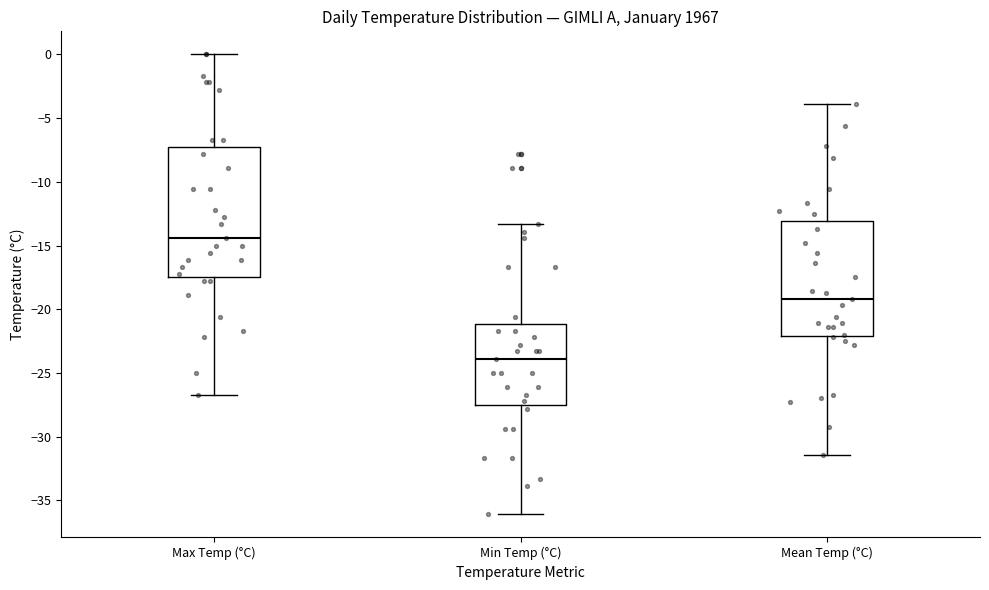

Reading left to right, transcribe this box plot: for each box, give where its median line is, the range the box spans, and where its two whiskers end, as read against the y-axis. The values are not printed on the chart, so give them approximately, as read against the axis.

Max Temp (°C): median -14.5, box -17.5 to -7.0, whiskers -26.5 to 0.0
Min Temp (°C): median -24.0, box -27.5 to -21.0, whiskers -36.0 to -13.5
Mean Temp (°C): median -19.0, box -22.0 to -13.0, whiskers -31.5 to -4.0